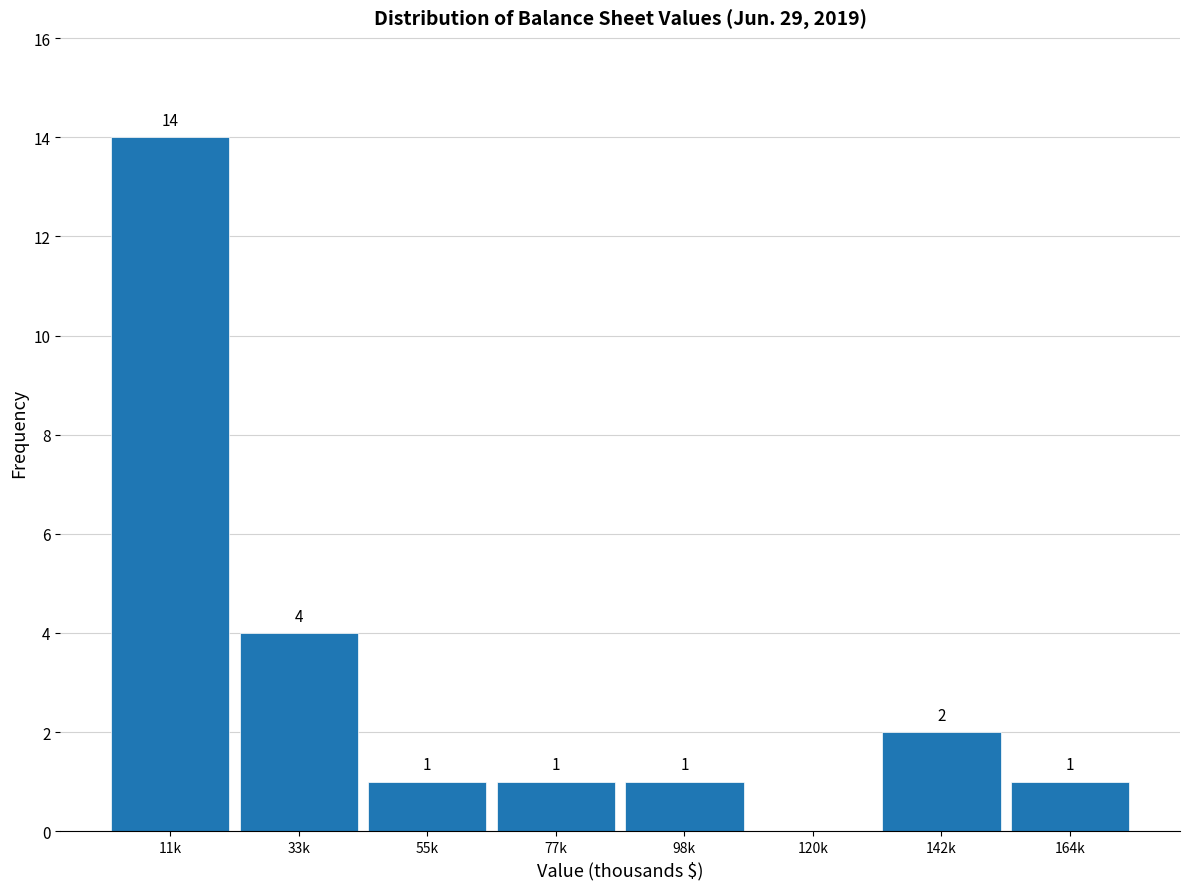

Reading left to right, what are all the values shown in this chart?

11k=14	33k=4	55k=1	77k=1	98k=1	120k=0	142k=2	164k=1